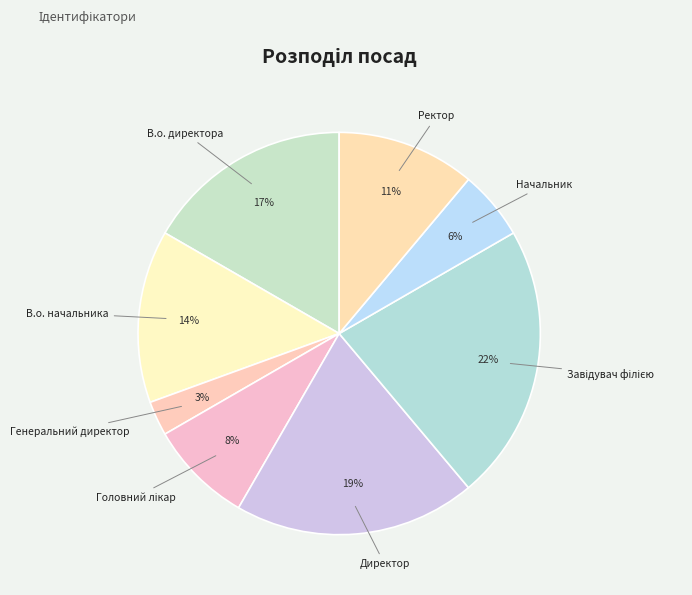

Which category has the smallest portion of the pie?

Генеральний директор